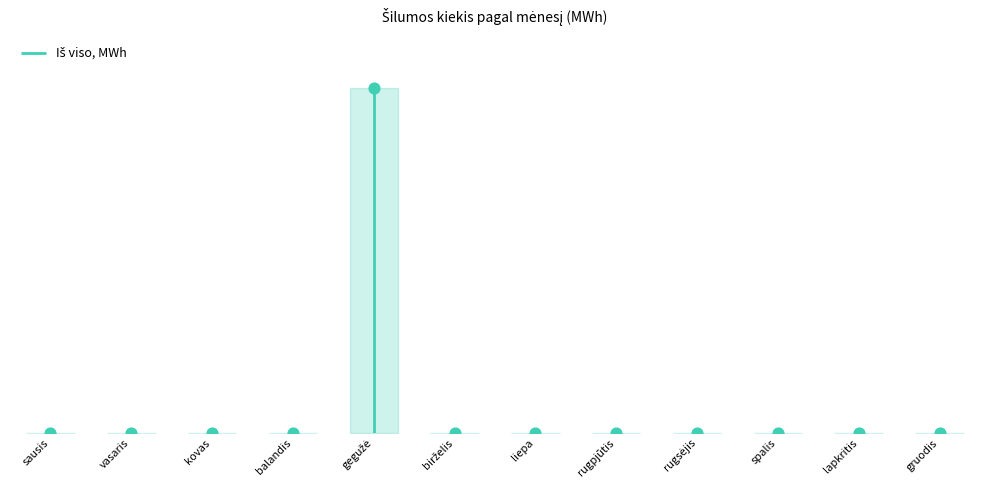

Which has a higher value, balandis or spalis?

balandis